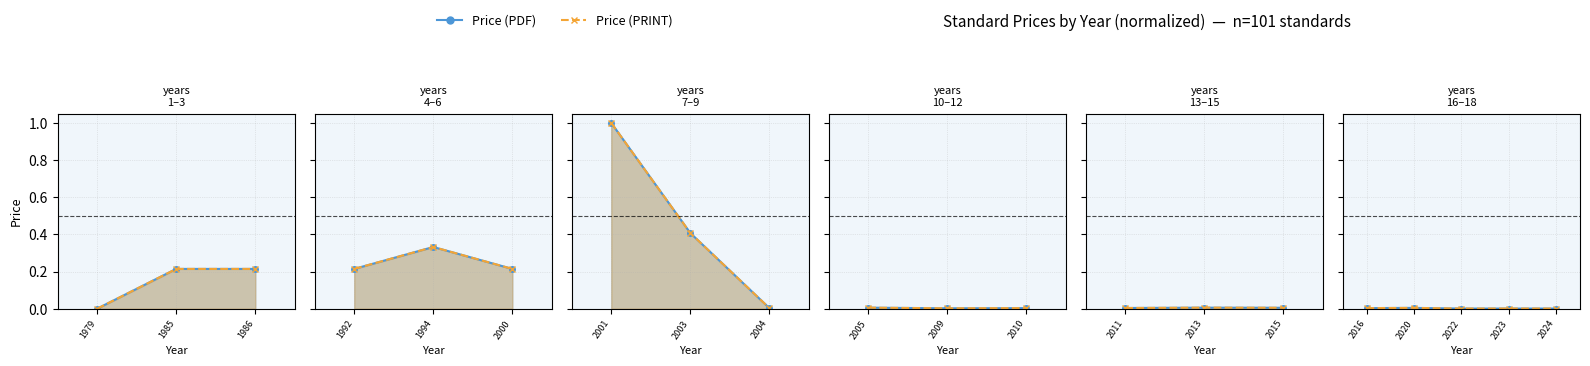

Which series has the largest range (max minus min)?

Price (PDF)